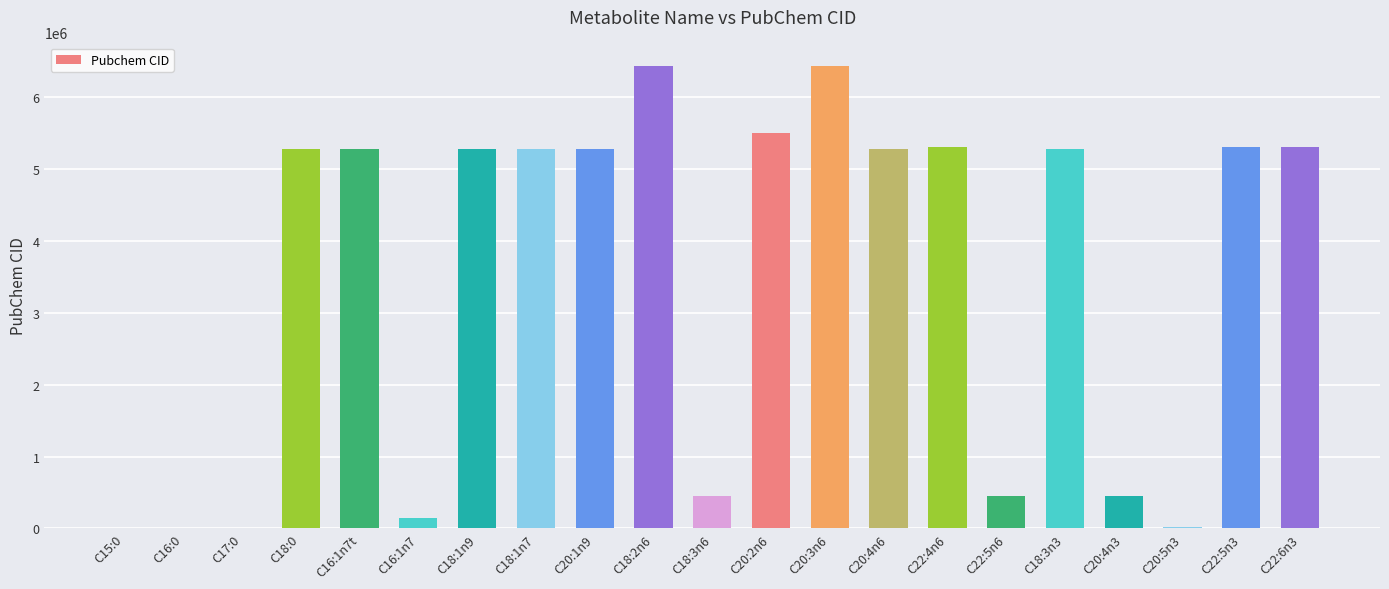

The value at C20:1n9 is 8558486. True or false?

False